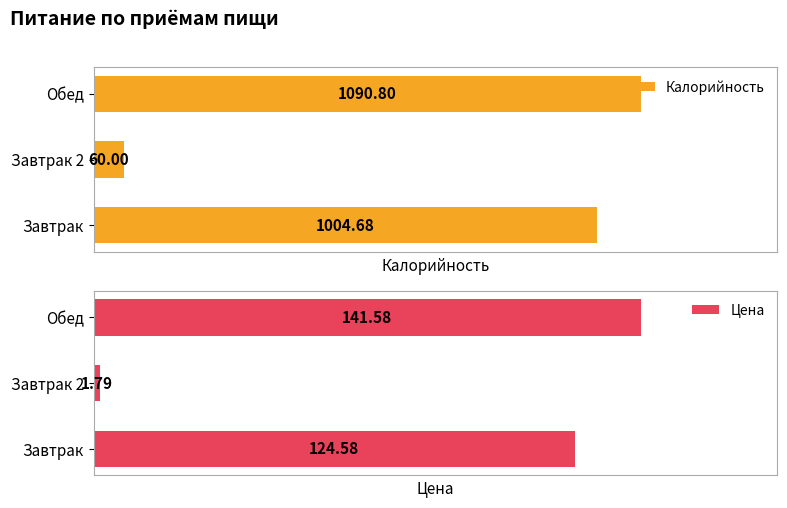

List the labels in order of Калорийность value, largest first.

Обед, Завтрак, Завтрак 2